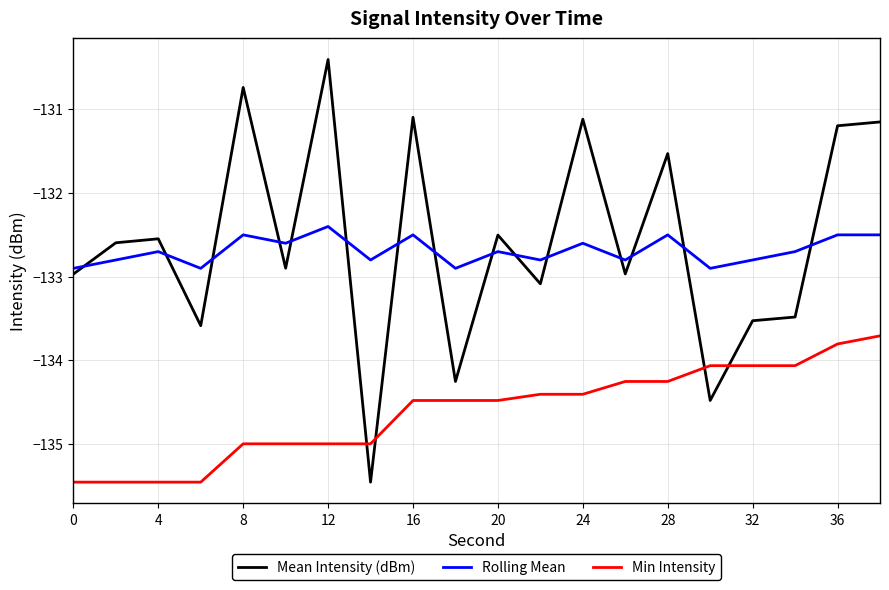

Rank the series by their maximum value, from highest to lowest.

Mean Intensity (dBm), Rolling Mean, Min Intensity